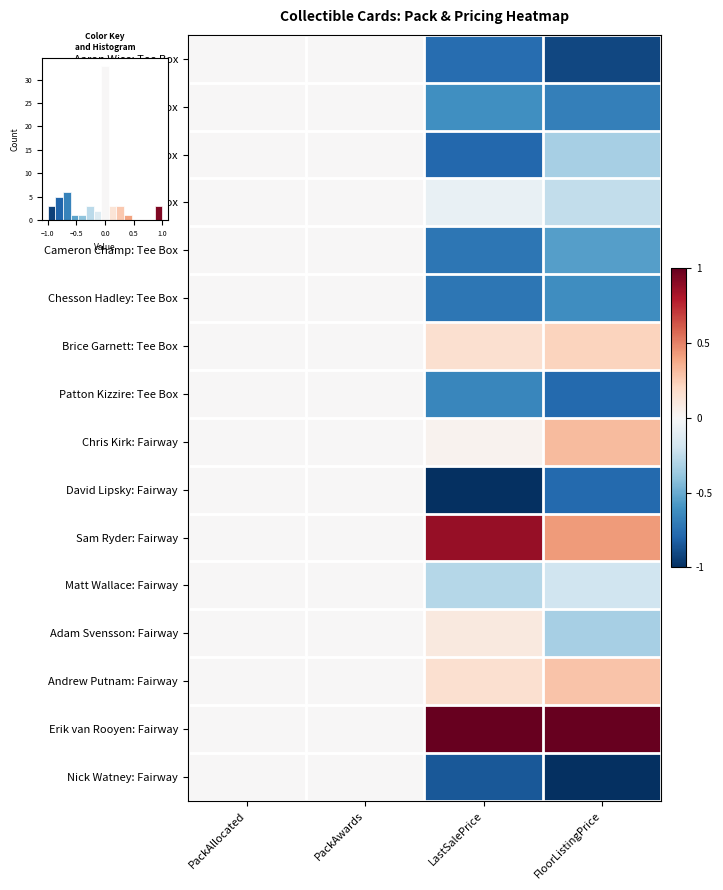

Which has a higher value, LastSalePrice or FloorListingPrice?

LastSalePrice